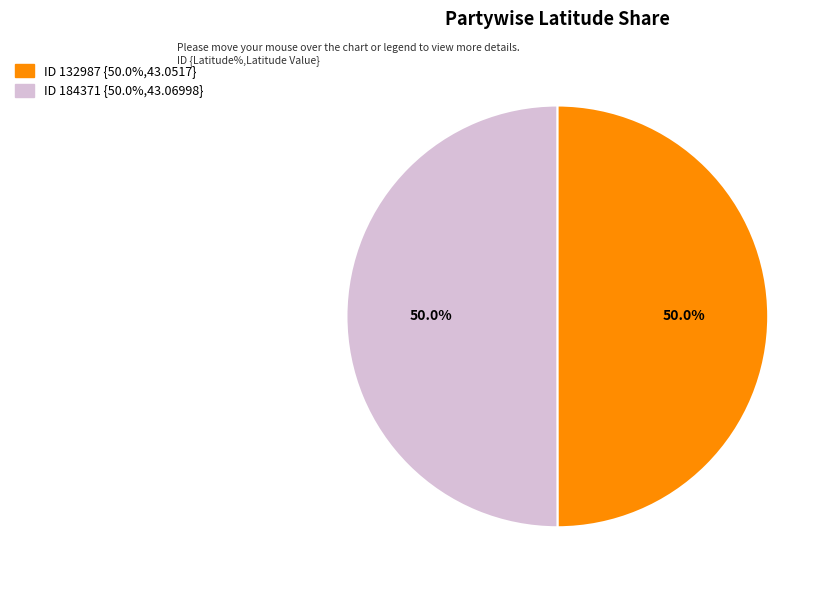

How many segments does this pie chart have?

2